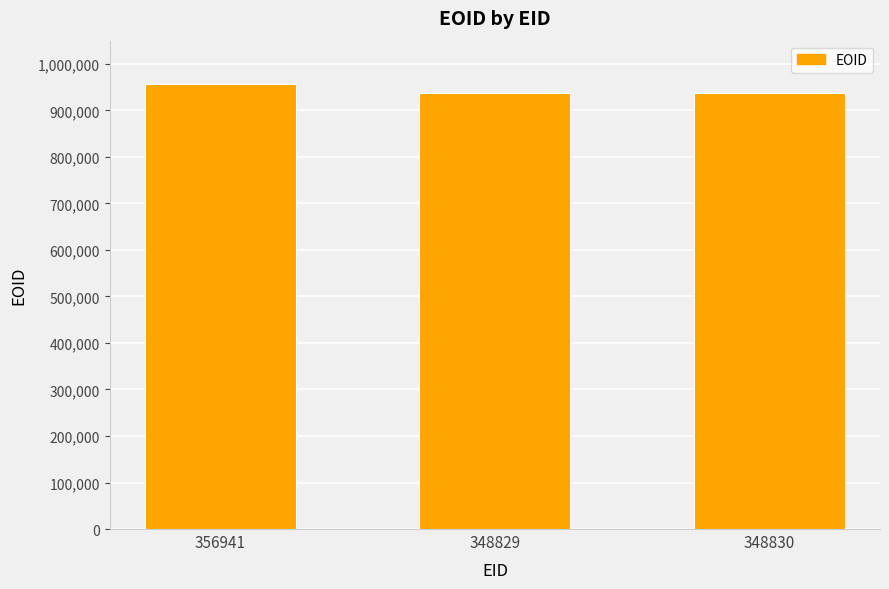

Approximately how many times larger is the value at 348829 compared to 356941?

1.0